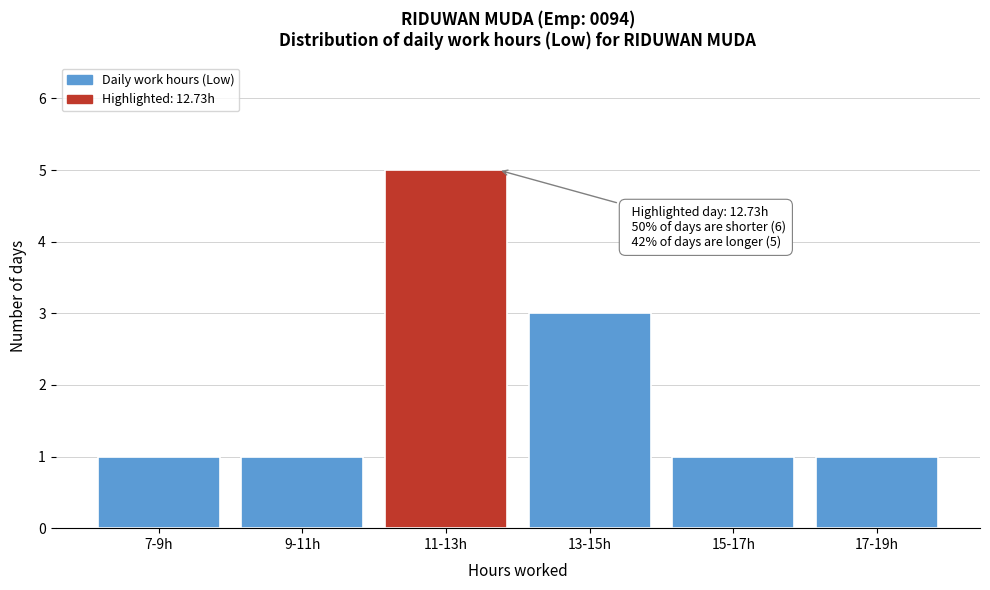

Reading right to left, list all the values displayed in this chart.

17-19h=1	15-17h=1	13-15h=3	11-13h=5	9-11h=1	7-9h=1